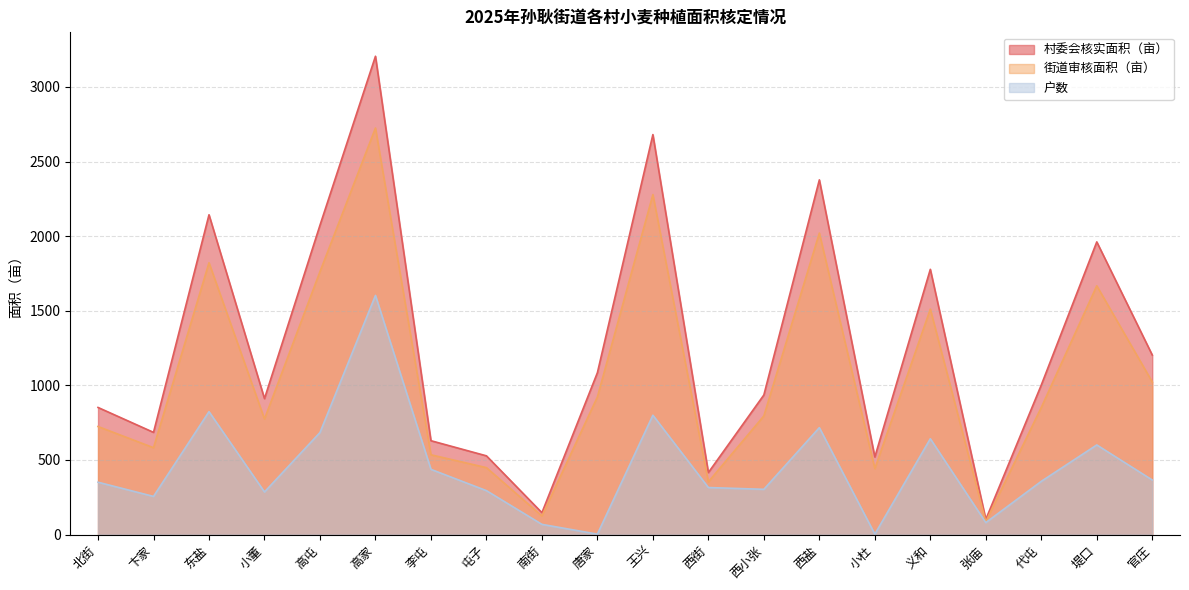

Where is the first local maximum for 户数?

东盐